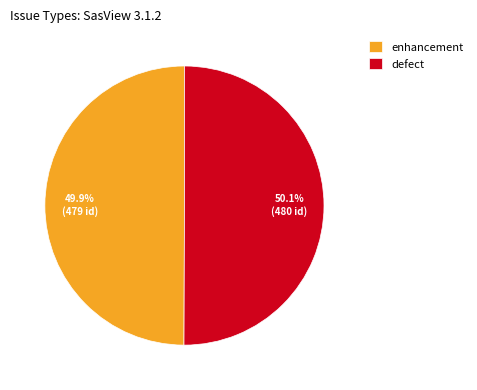

How many slices are in this pie chart?

2